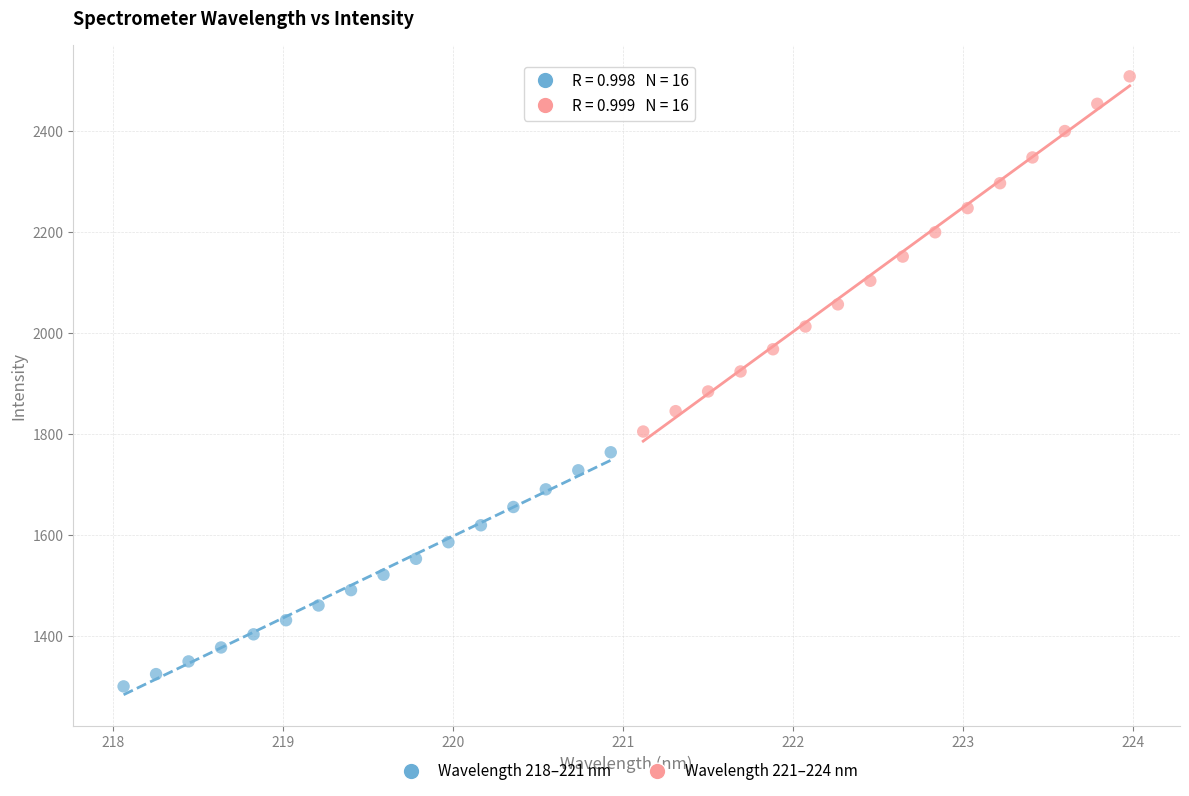

Which series has the largest Y range (max minus min)?

Wavelength 221–224 nm